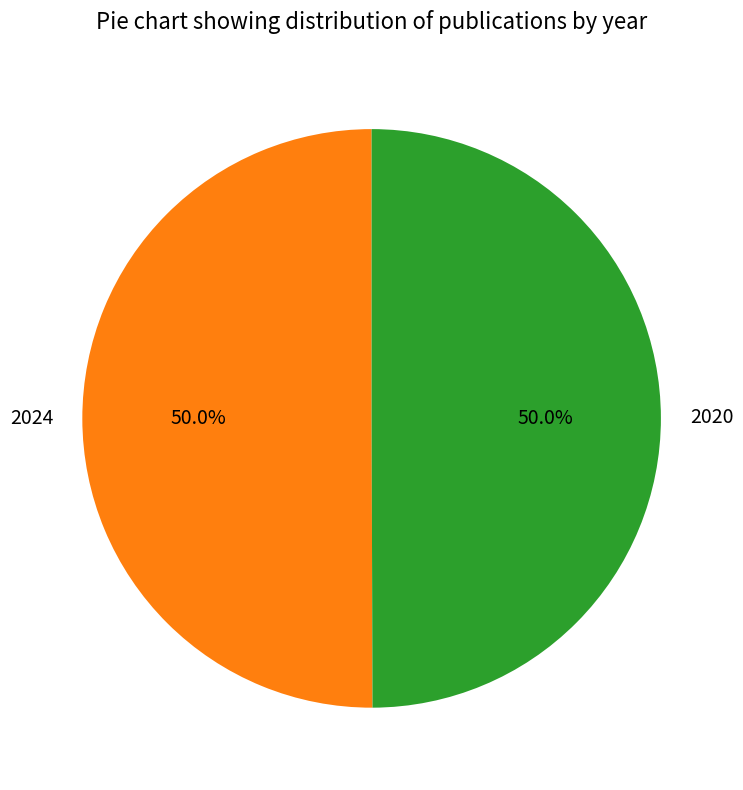

What is the ratio of the value at 2024 to the value at 2020?

1.0